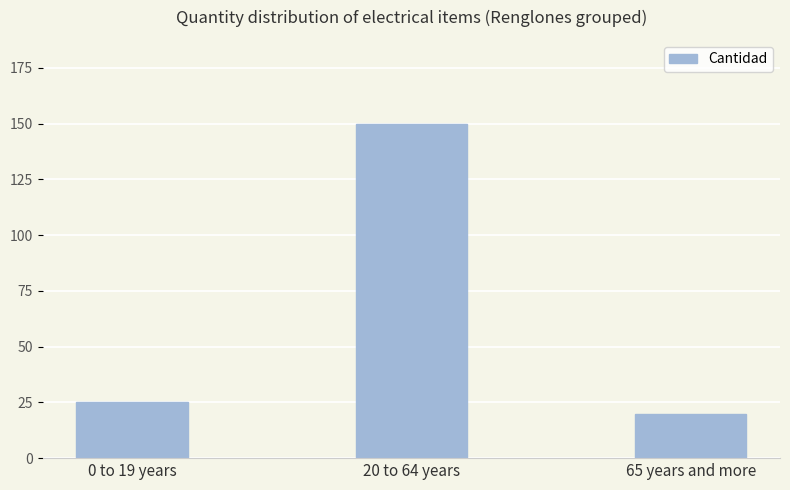

Reading left to right, transcribe all the data shown in this chart.

25	150	20